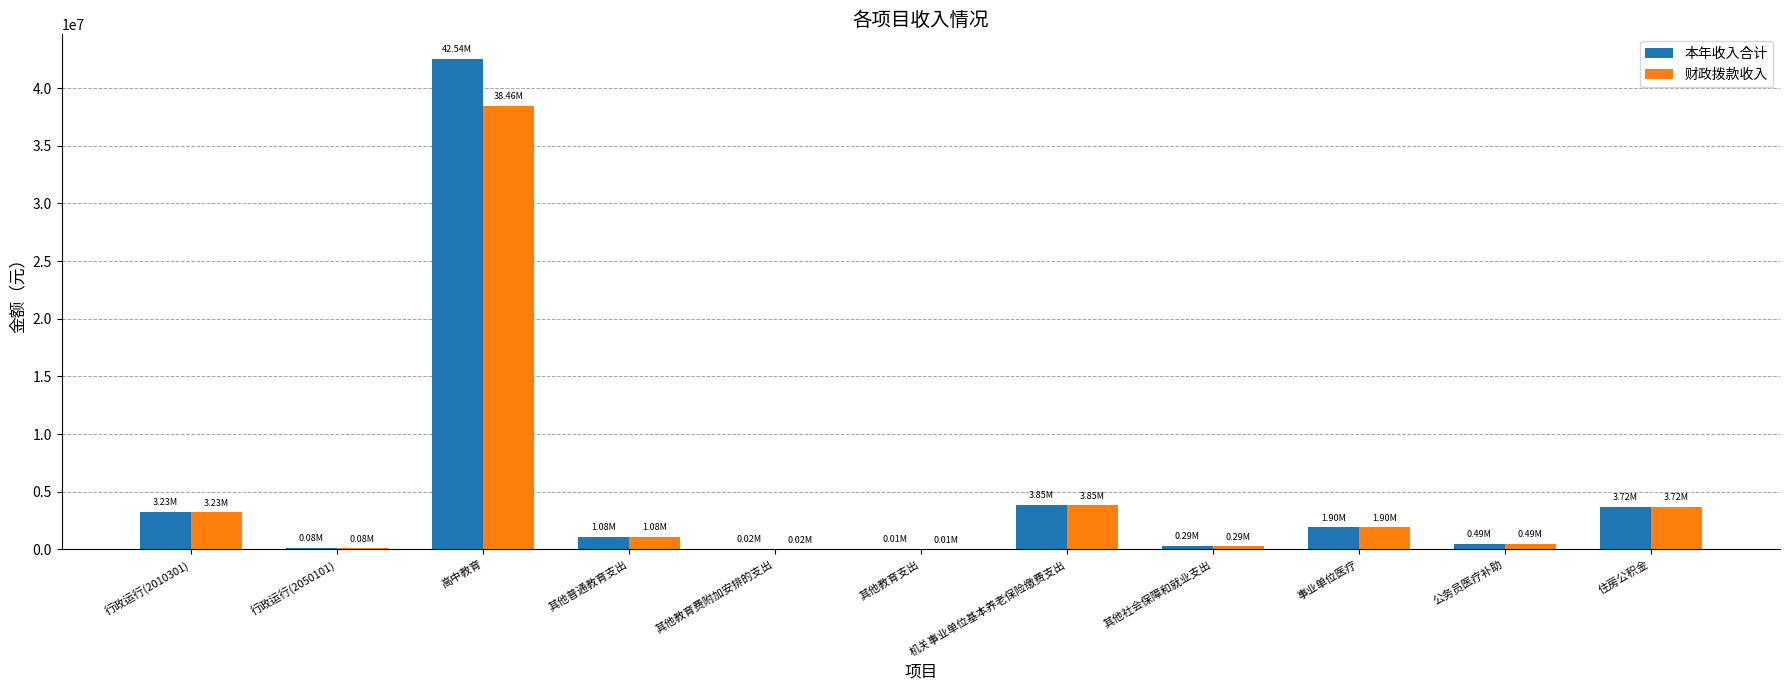

Count the number of data series in this chart.

2